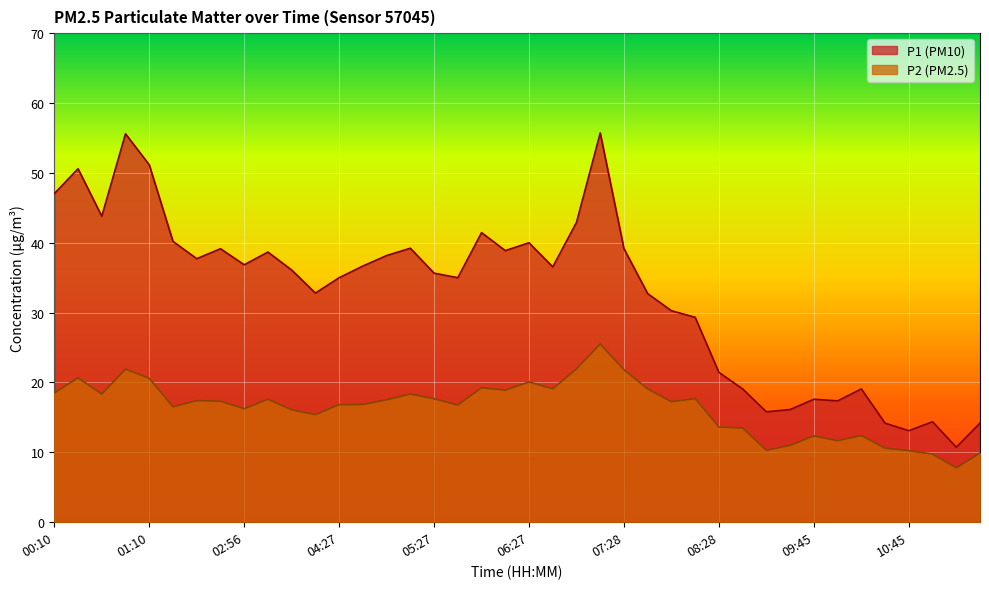

What is the difference between the highest and lowest values at 02:26?

20.3